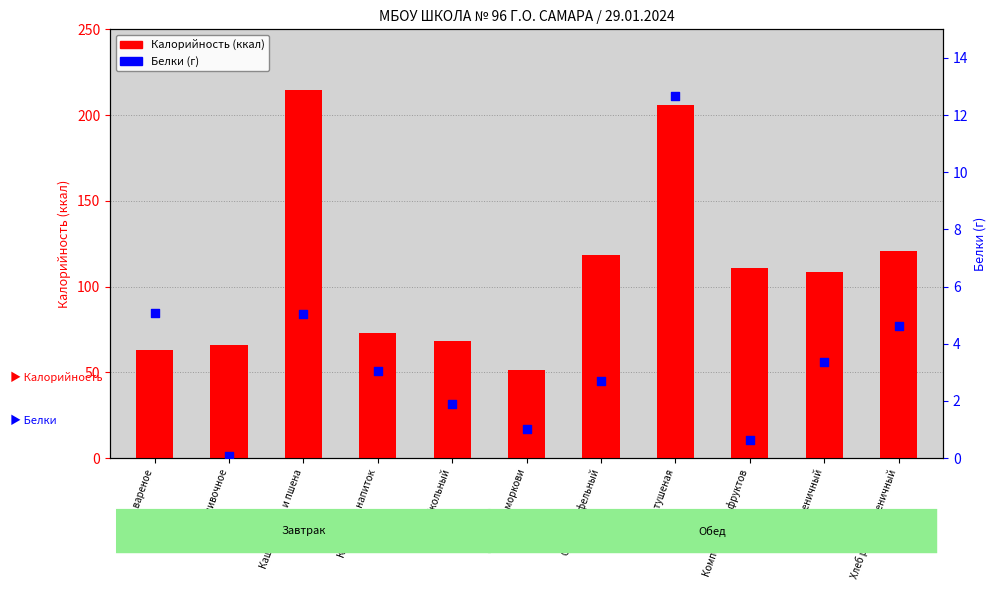

Is the value of Калорийность at Суп картофельный greater than the value of Белки (г) at Хлеб пшеничный?

Yes